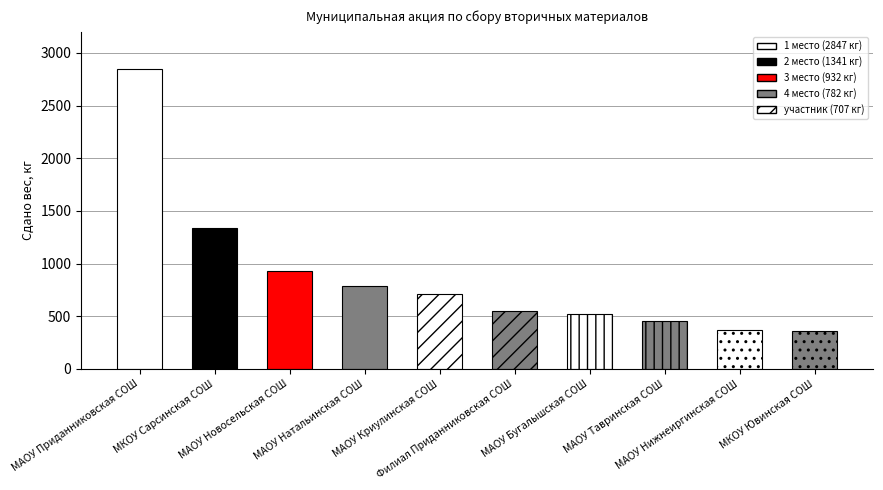

How many distinct data groups are displayed?

1